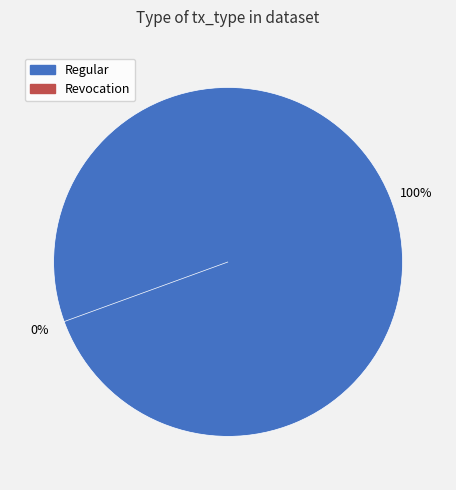

Which slice represents more than half of the pie?

Regular